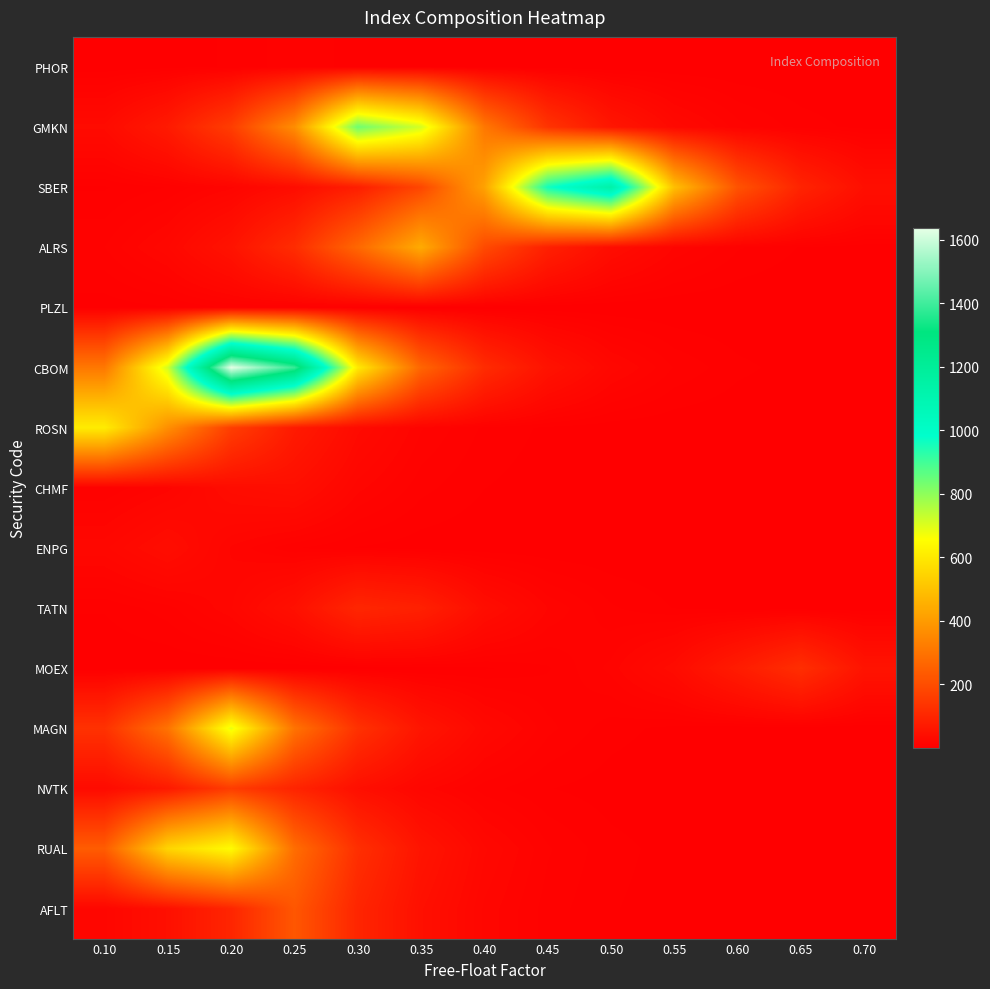

Which series has the widest spread of values?

CBOM